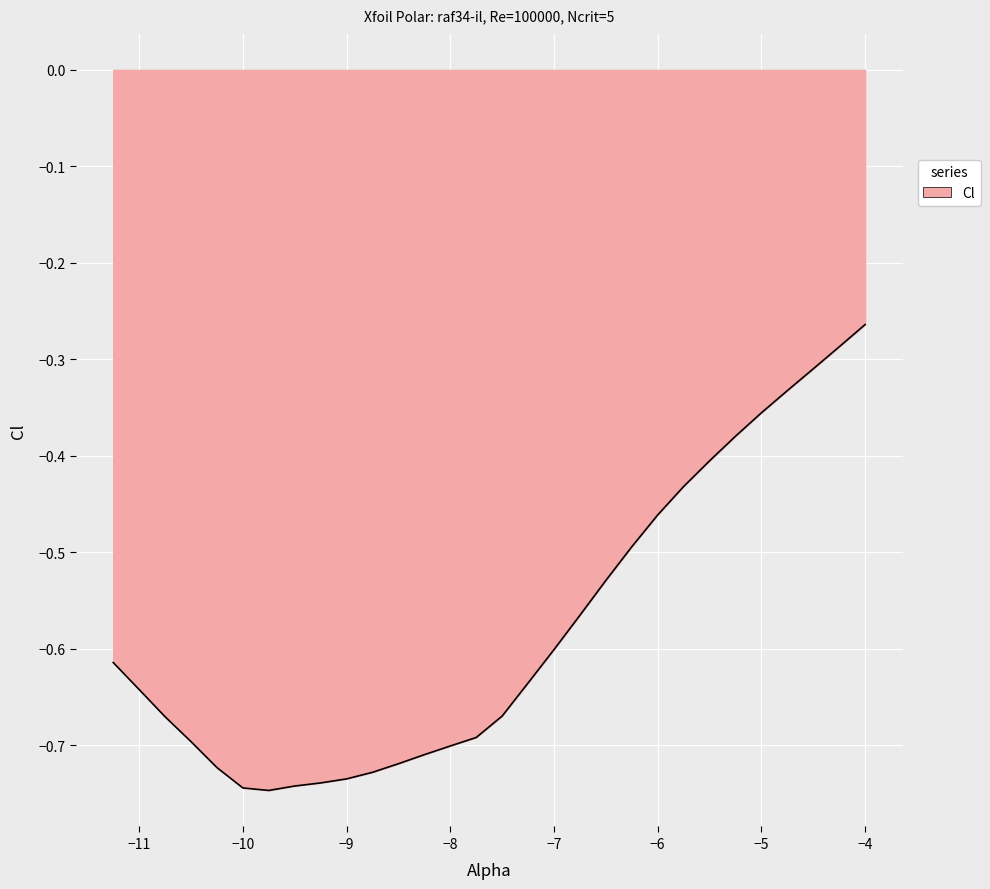

What is the difference between the maximum and minimum values?

0.5